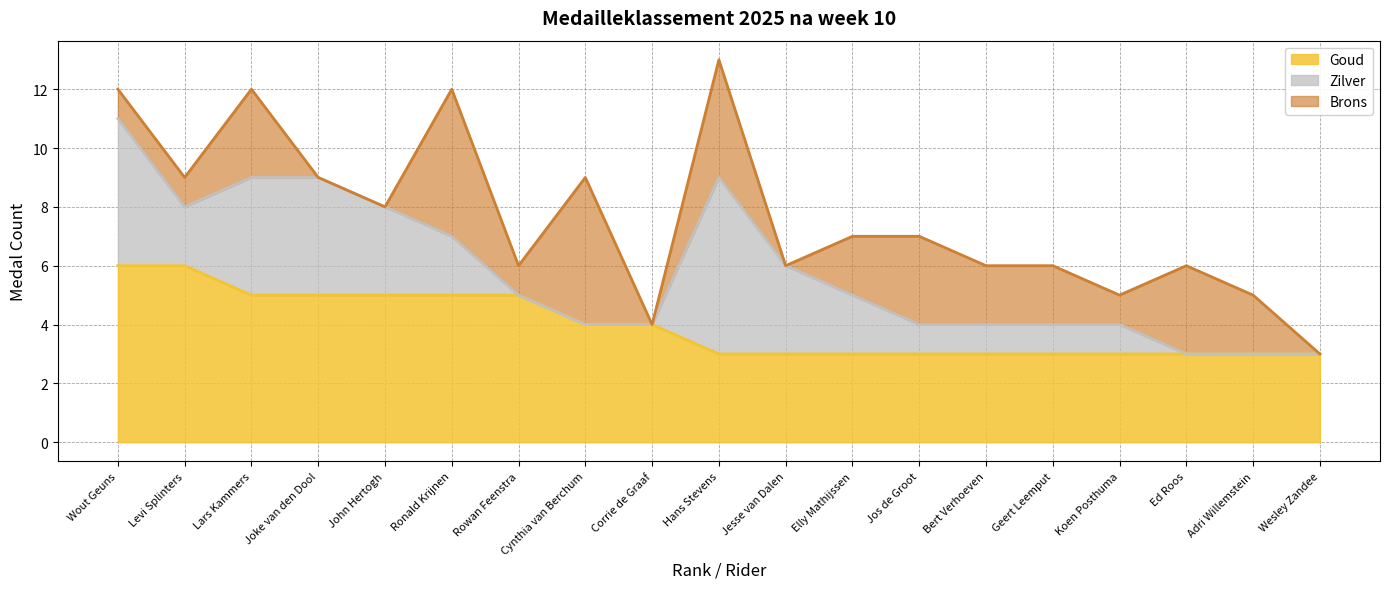

Reading right to left, list all the values displayed in this chart.

Goud: Wesley Zandee=3	Adri Willemstein=3	Ed Roos=3	Koen Posthuma=3	Geert Leemput=3	Bert Verhoeven=3	Jos de Groot=3	Elly Mathijssen=3	Jesse van Dalen=3	Hans Stevens=3	Corrie de Graaf=4	Cynthia van Berchum=4	Rowan Feenstra=5	Ronald Krijnen=5	John Hertogh=5	Joke van den Dool=5	Lars Kammers=5	Levi Splinters=6	Wout Geuns=6
Zilver: Wesley Zandee=0	Adri Willemstein=0	Ed Roos=0	Koen Posthuma=1	Geert Leemput=1	Bert Verhoeven=1	Jos de Groot=1	Elly Mathijssen=2	Jesse van Dalen=3	Hans Stevens=6	Corrie de Graaf=0	Cynthia van Berchum=0	Rowan Feenstra=0	Ronald Krijnen=2	John Hertogh=3	Joke van den Dool=4	Lars Kammers=4	Levi Splinters=2	Wout Geuns=5
Brons: Wesley Zandee=0	Adri Willemstein=2	Ed Roos=3	Koen Posthuma=1	Geert Leemput=2	Bert Verhoeven=2	Jos de Groot=3	Elly Mathijssen=2	Jesse van Dalen=0	Hans Stevens=4	Corrie de Graaf=0	Cynthia van Berchum=5	Rowan Feenstra=1	Ronald Krijnen=5	John Hertogh=0	Joke van den Dool=0	Lars Kammers=3	Levi Splinters=1	Wout Geuns=1